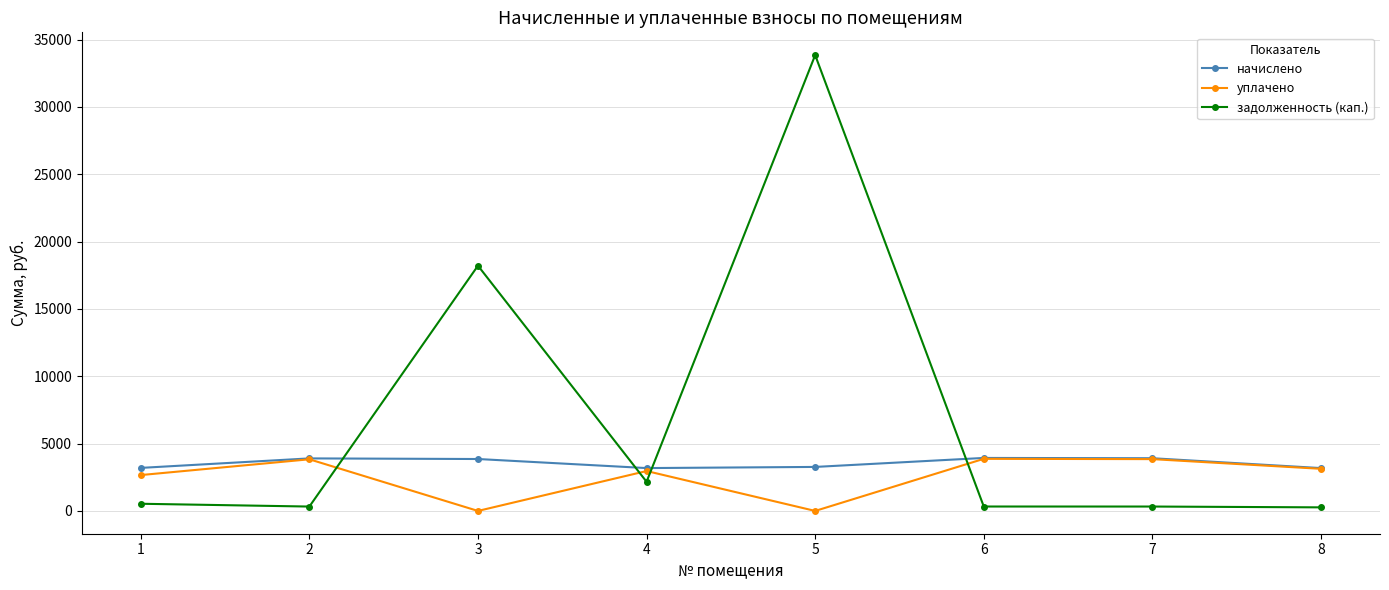

What is the value of the начислено point at the 2nd from the left?

3900.4